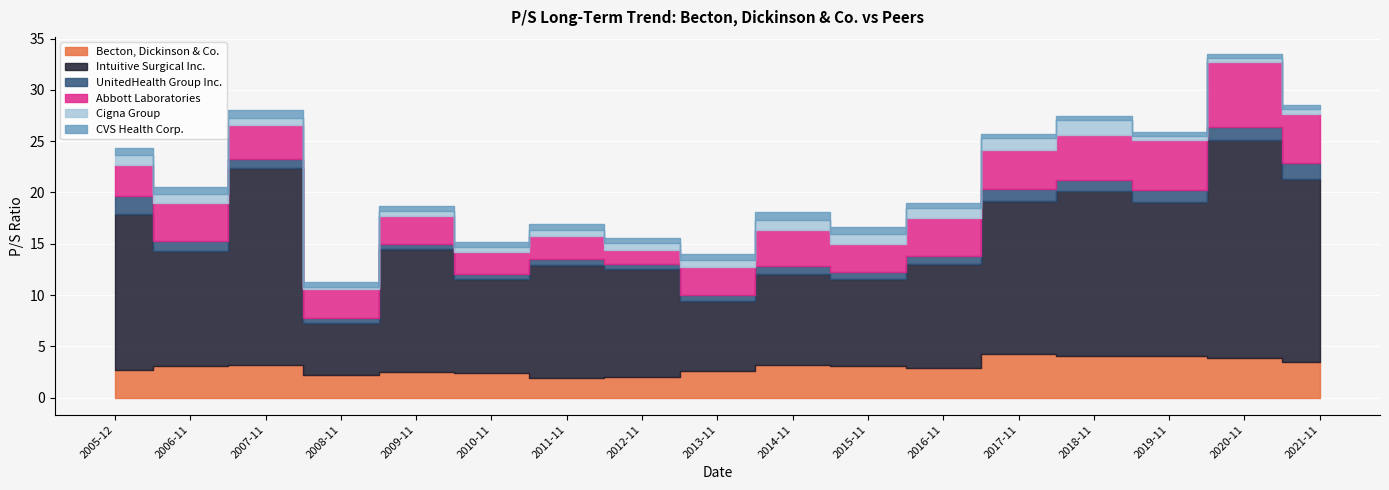

True or false: UnitedHealth Group Inc. and Cigna Group intersect in this chart.

True